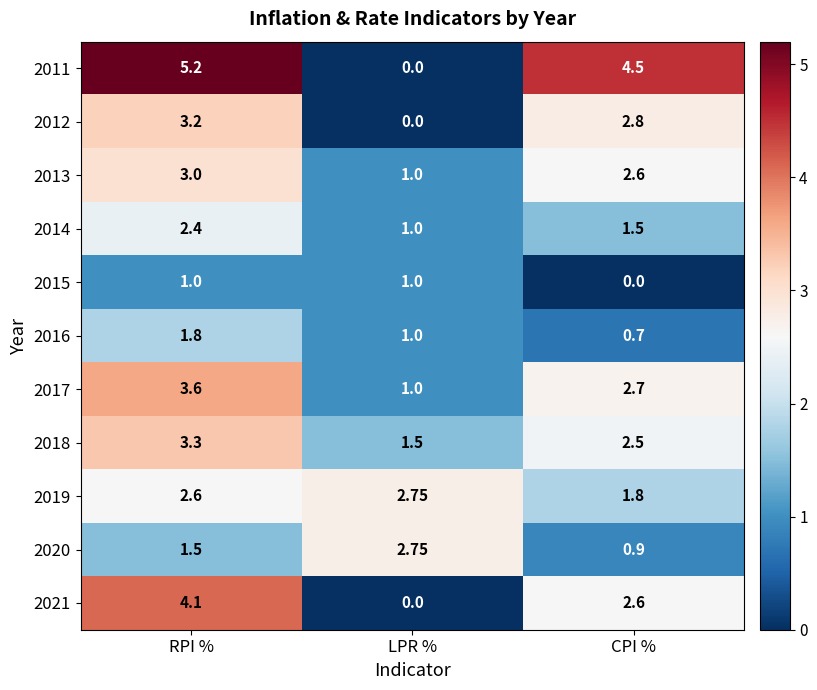

Which category has the lowest value in the 2013 series?

LPR %